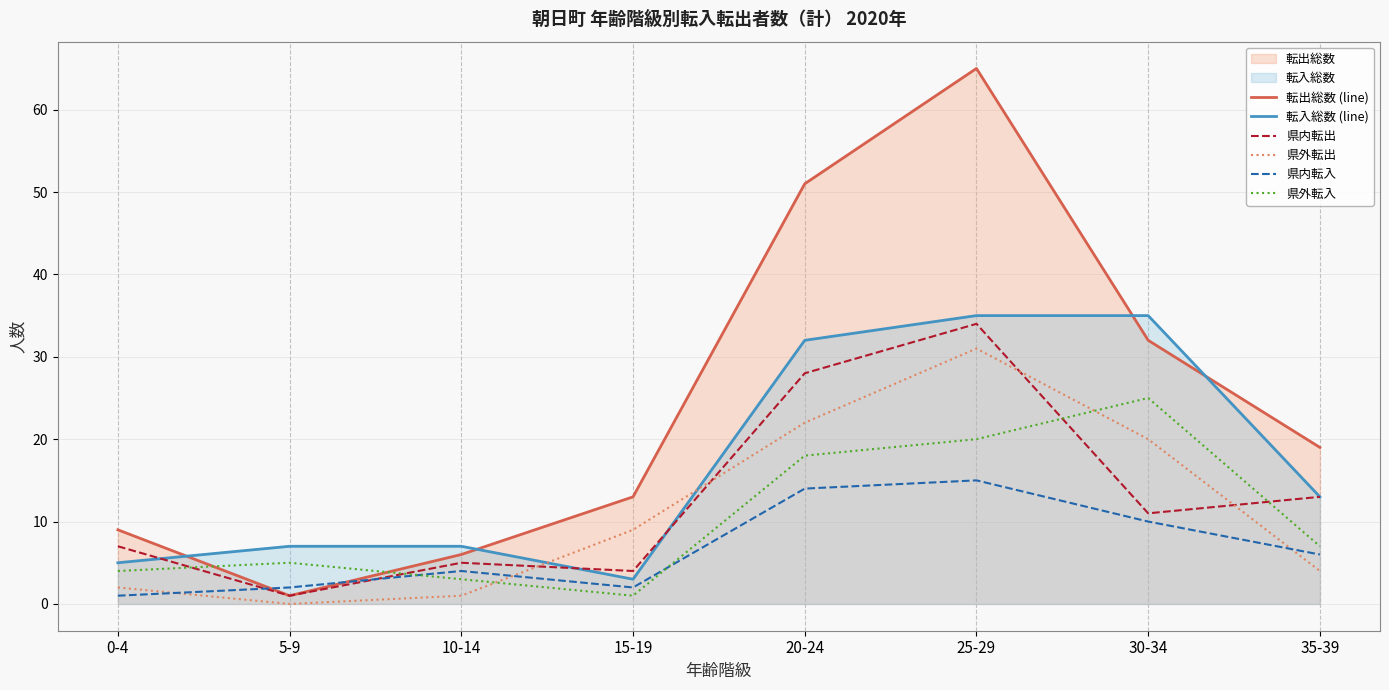

The value of 転入総数 (line) at 20-24 is 56. True or false?

False